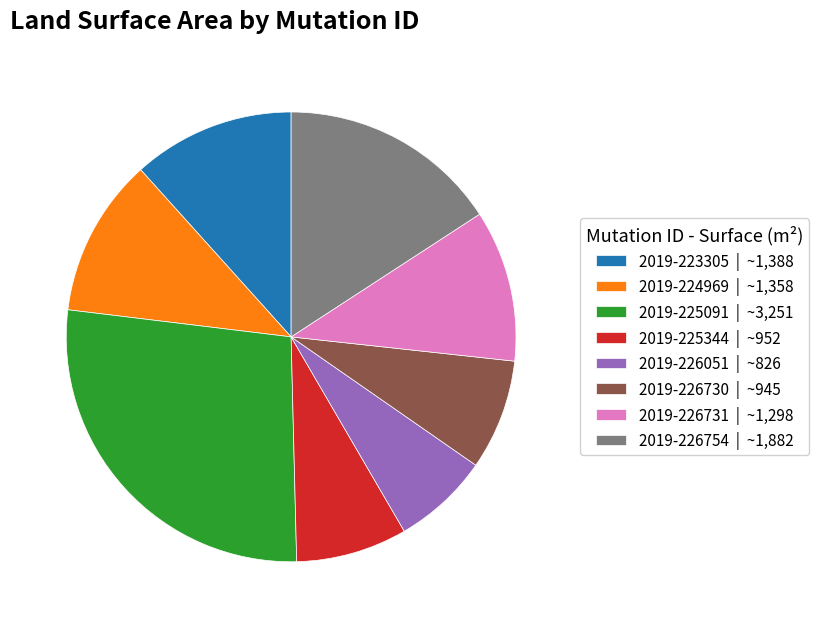

Which category has the biggest portion of the pie?

2019-225091